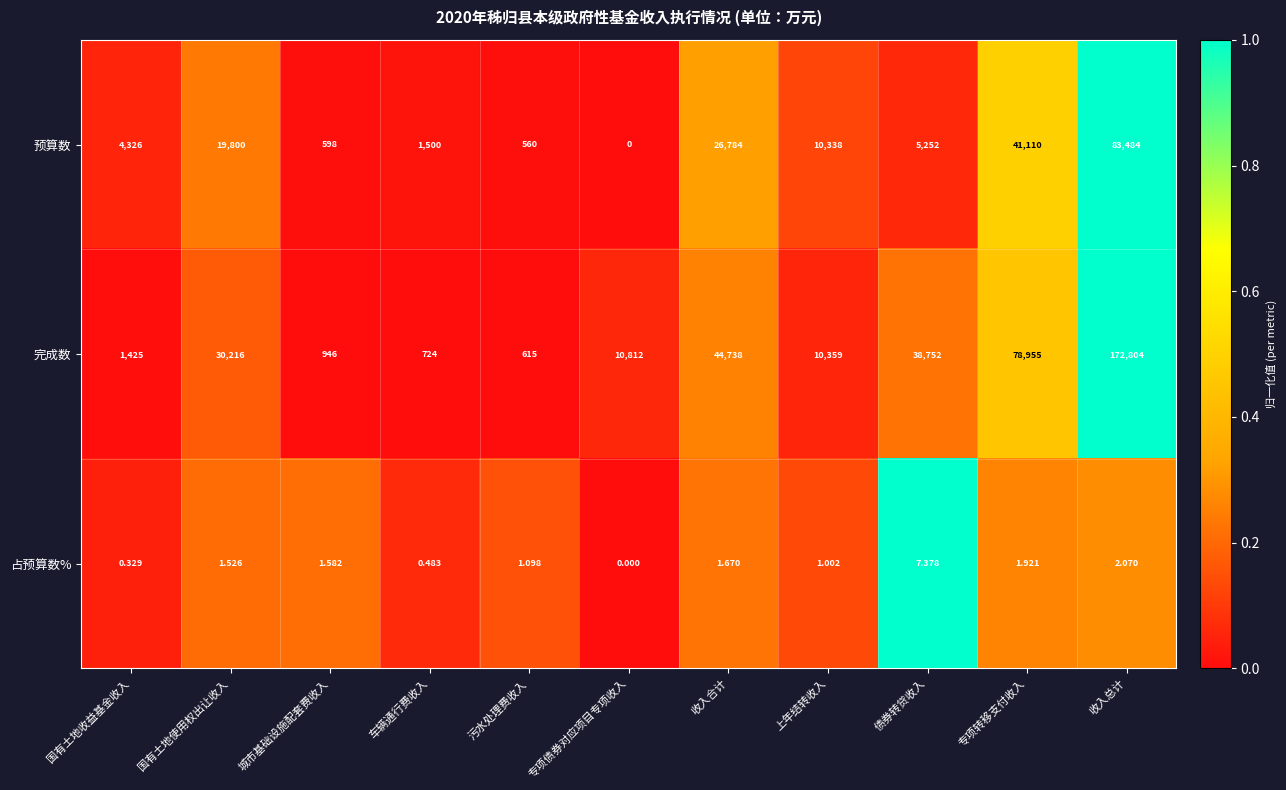

At which category is the sum across all series the highest?

收入总计